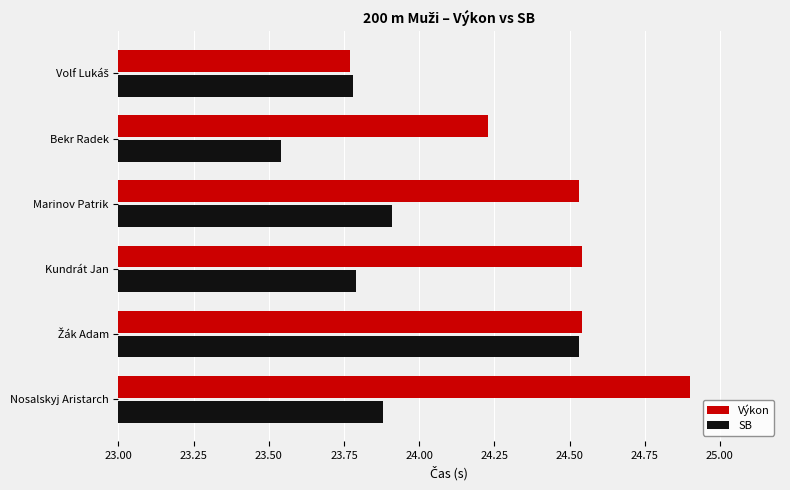

Which category has the highest value across all series?

Nosalskyj Aristarch